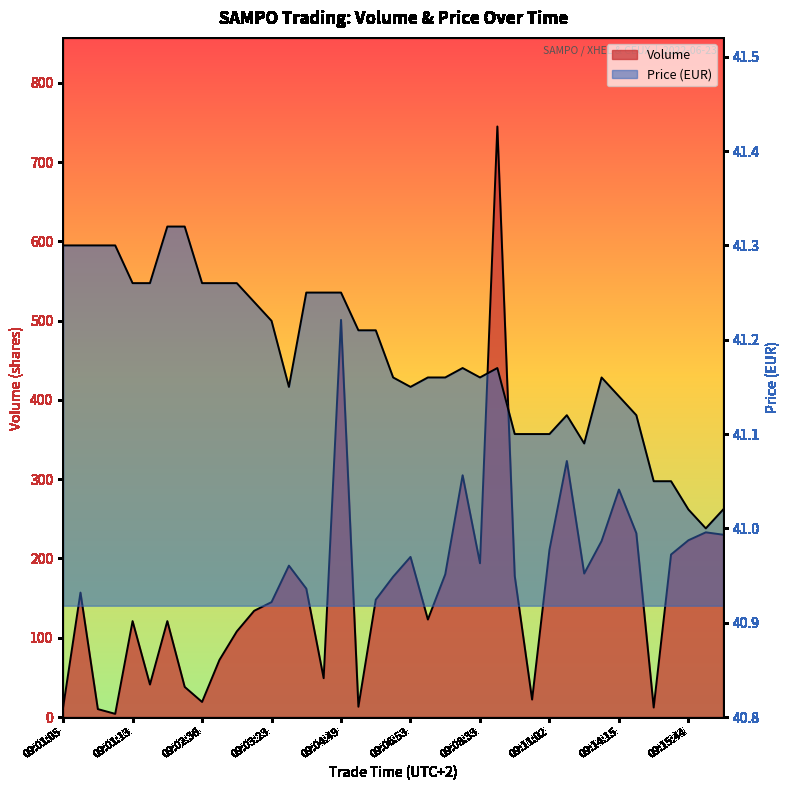

Where do Volume and Price first cross each other?

09:01:05 and 09:01:05